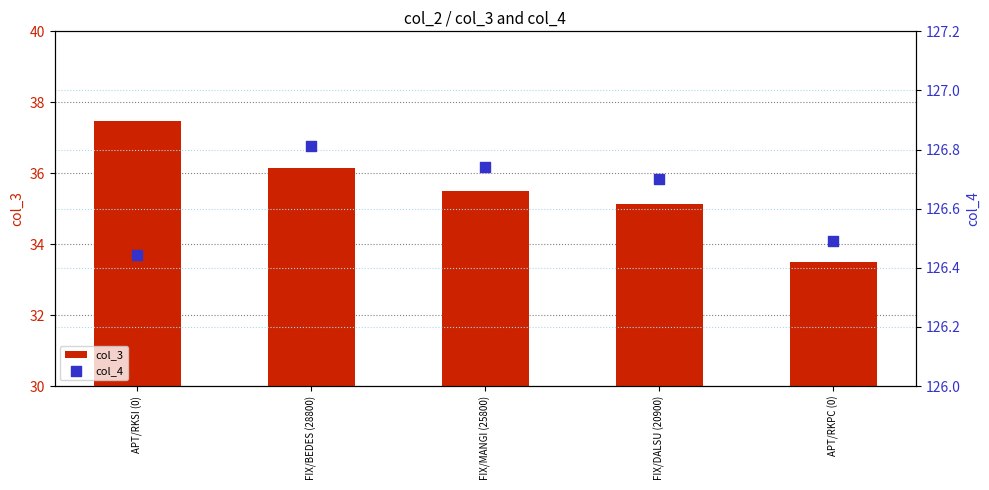

Which series has the widest spread of Y values?

col_3